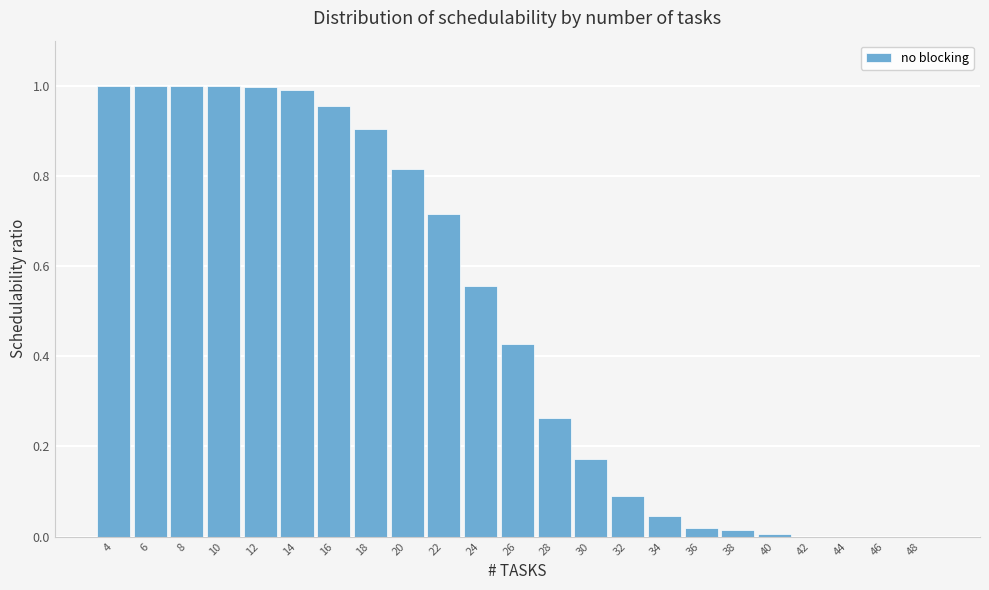

True or false: the data shows 1.0 at 14.

True